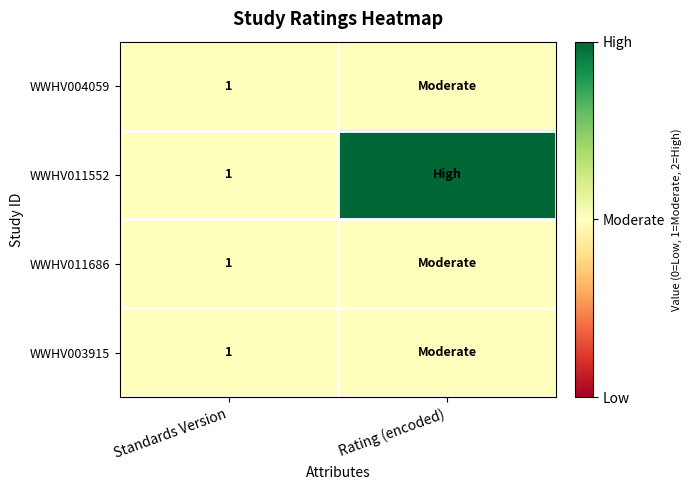

True or false: WWHV011686 has a value of 0 at Standards Version.

False